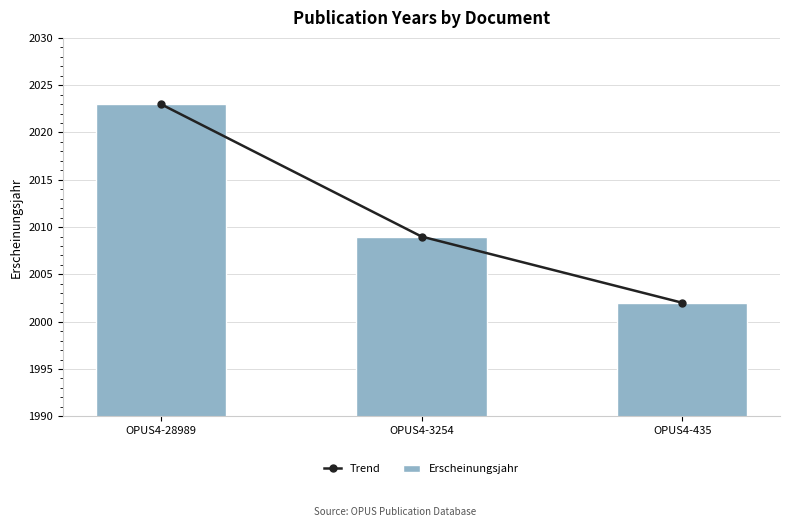

At OPUS4-28989, list the series in order from smallest to largest.

Trend, Erscheinungsjahr